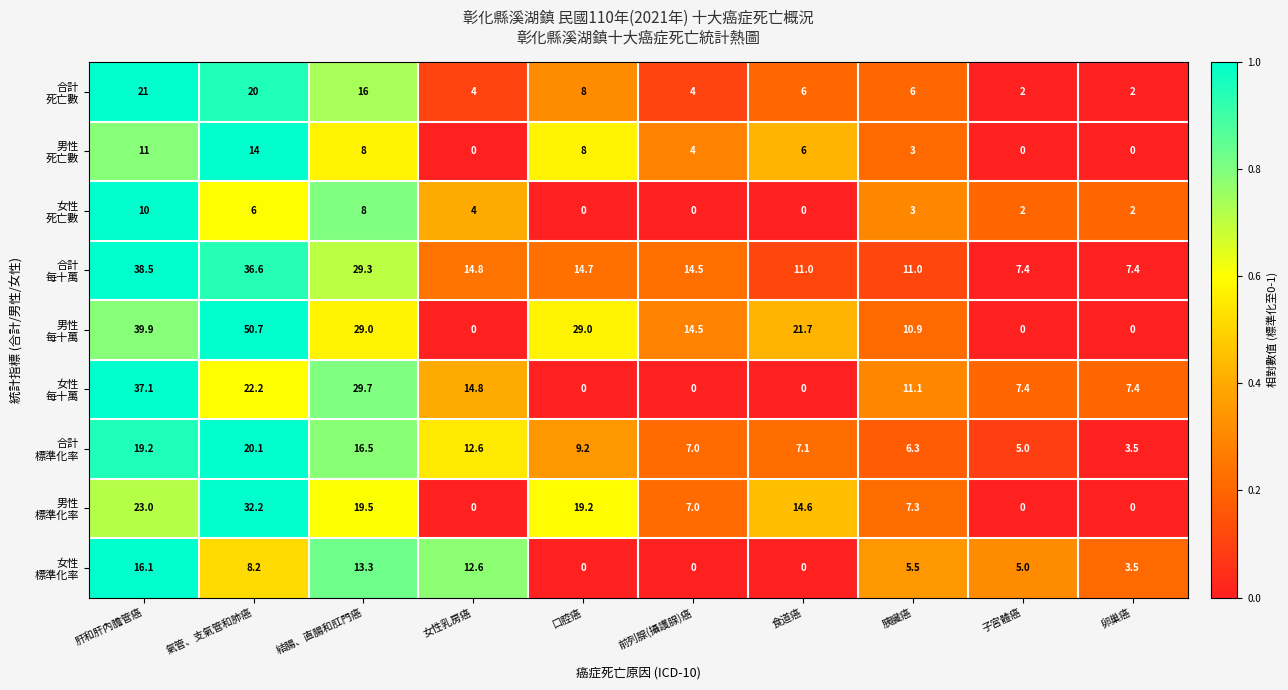

At how many categories does at least one series exceed 18?

5